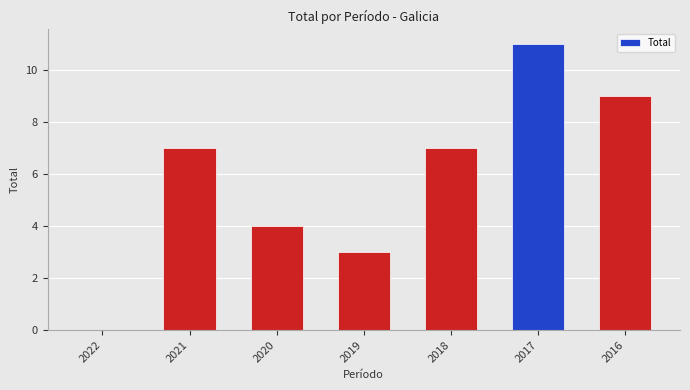

Approximately how many times larger is the value at 2017 compared to 2016?

1.2